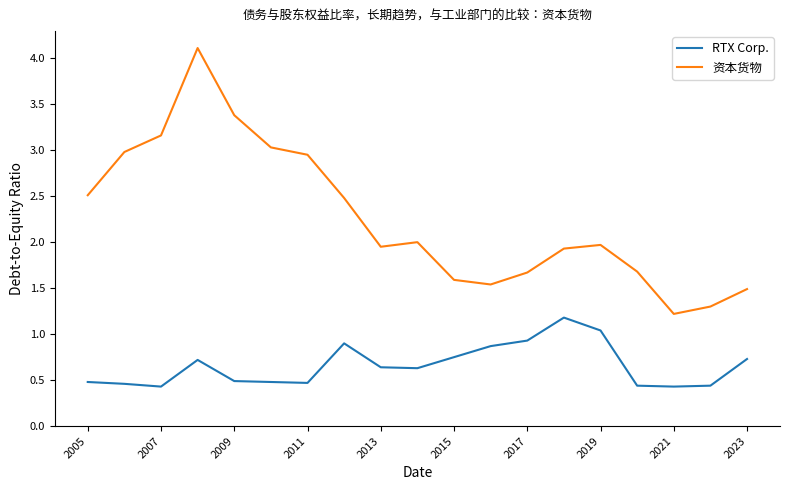

True or false: RTX Corp. and 资本货物 cross at least once.

False